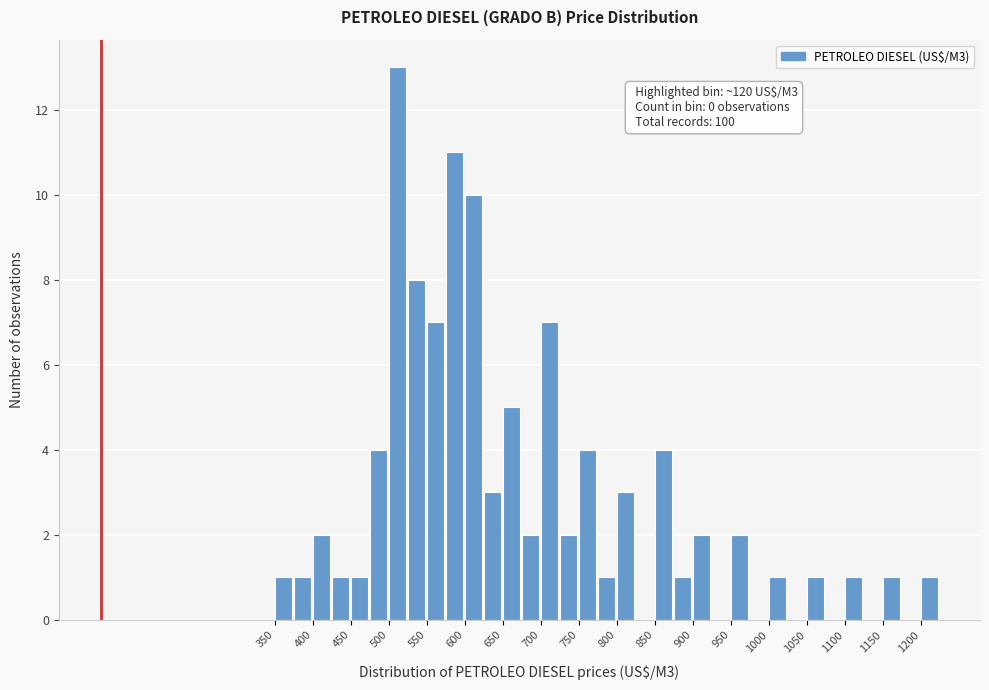

Over which range of the x-axis is the bar tallest?

500 to 525